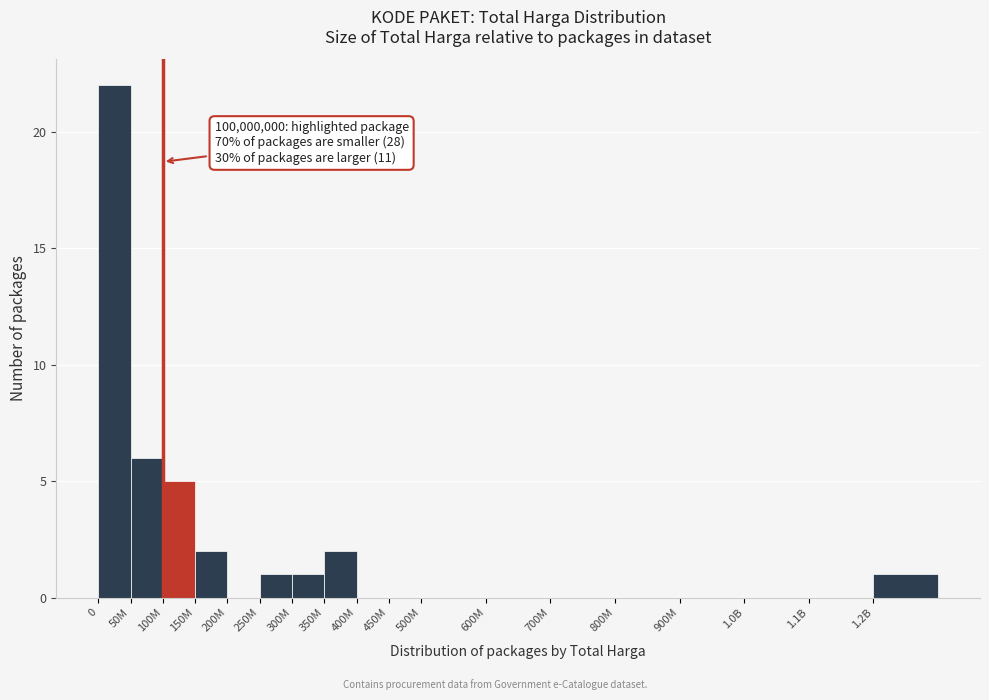

Reading left to right, what are all the values shown in this chart?

0=22	50M=6	100M=5	150M=2	200M=0	250M=1	300M=1	350M=2	400M=0	450M=0	500M=0	600M=0	700M=0	800M=0	900M=0	1.0B=0	1.1B=0	1.2B=1